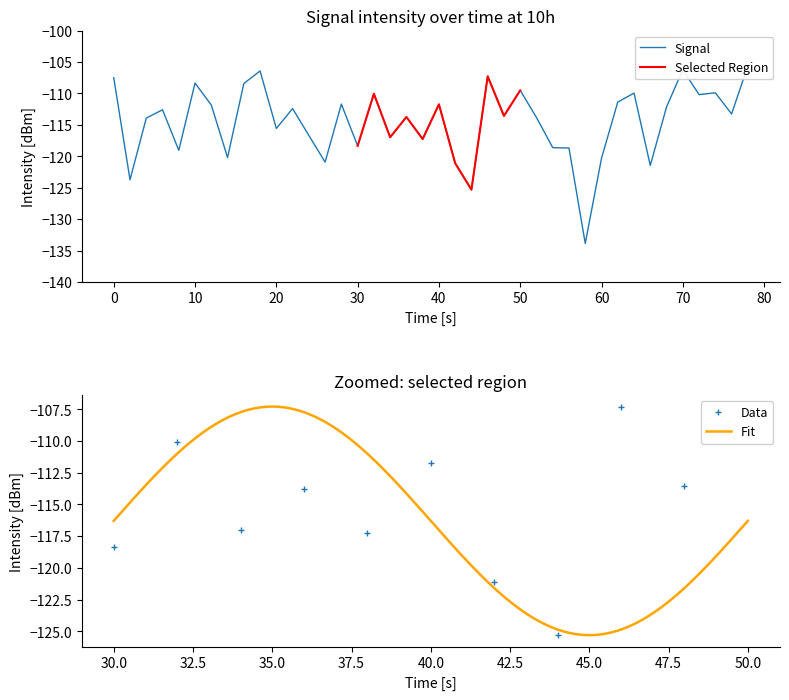

Is it true that Selected Region equals -109.5 at 50?

True